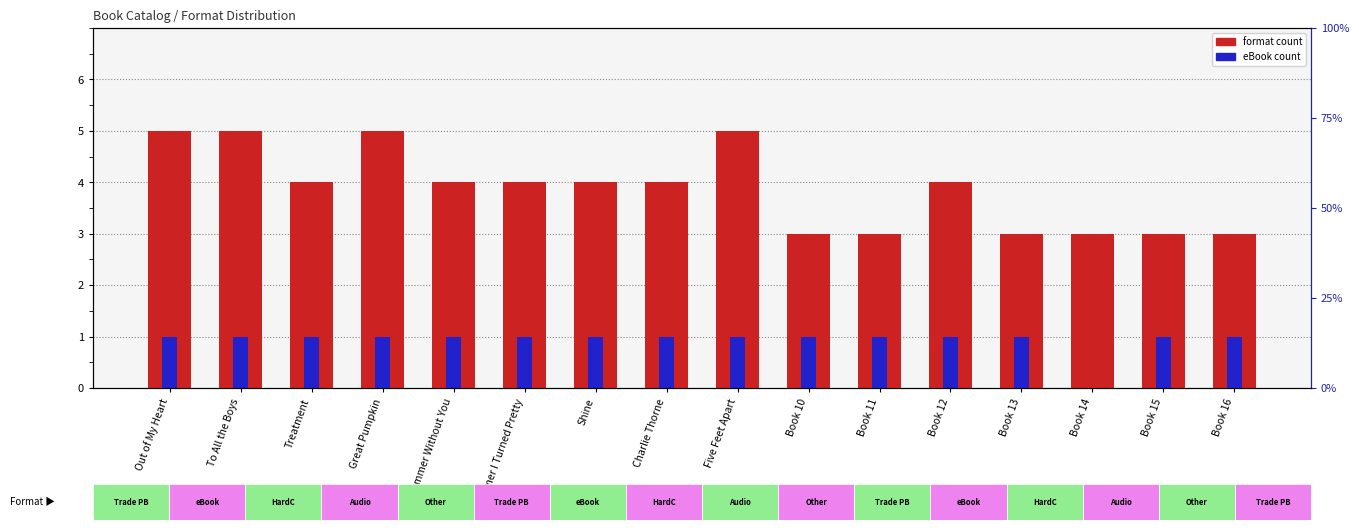

What is the spread (max minus min) of values at Book 12?

3